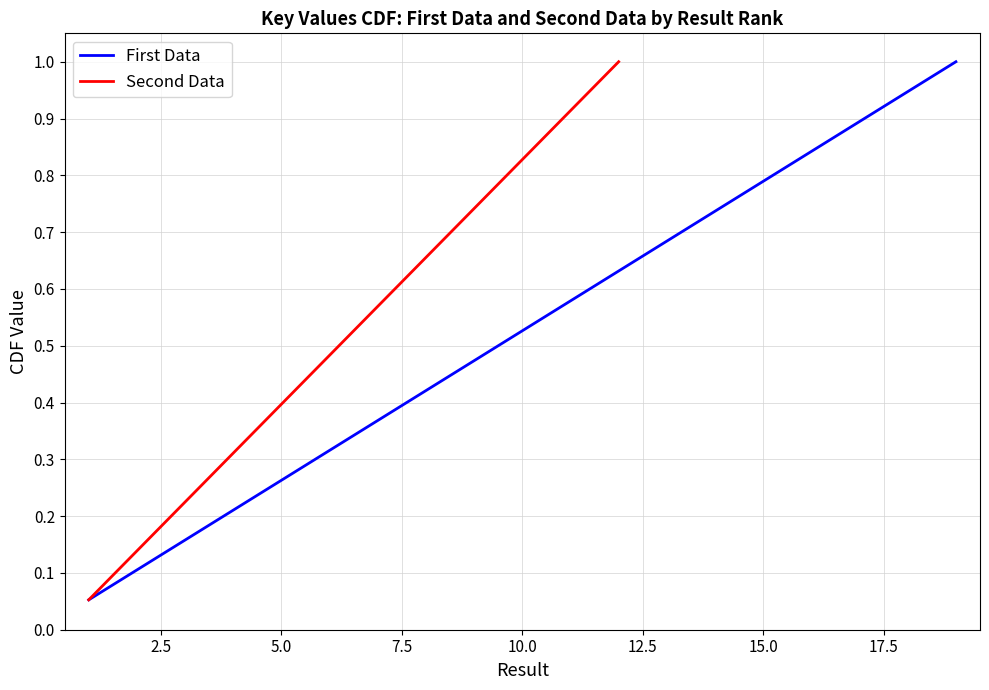

The value of First Data at 5.0 is 0.4. True or false?

False